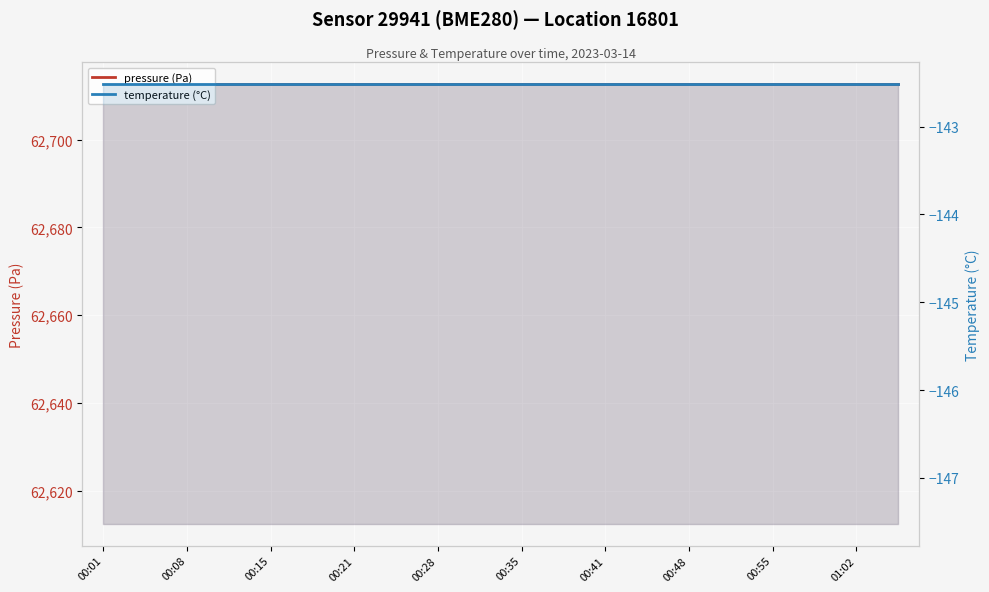

Rank the series at 17 from lowest to highest value.

temperature (°C), pressure (Pa)